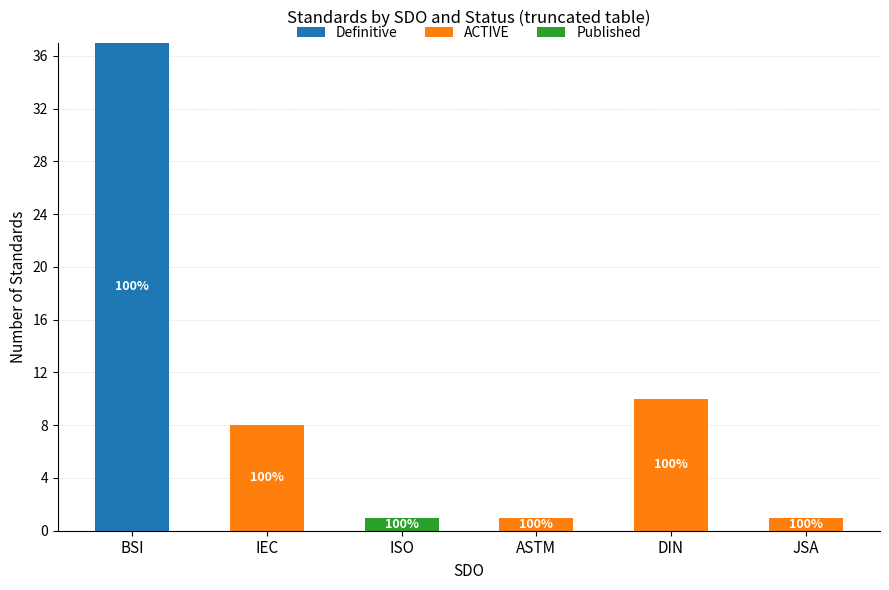

What is the highest value of the Definitive series?

37